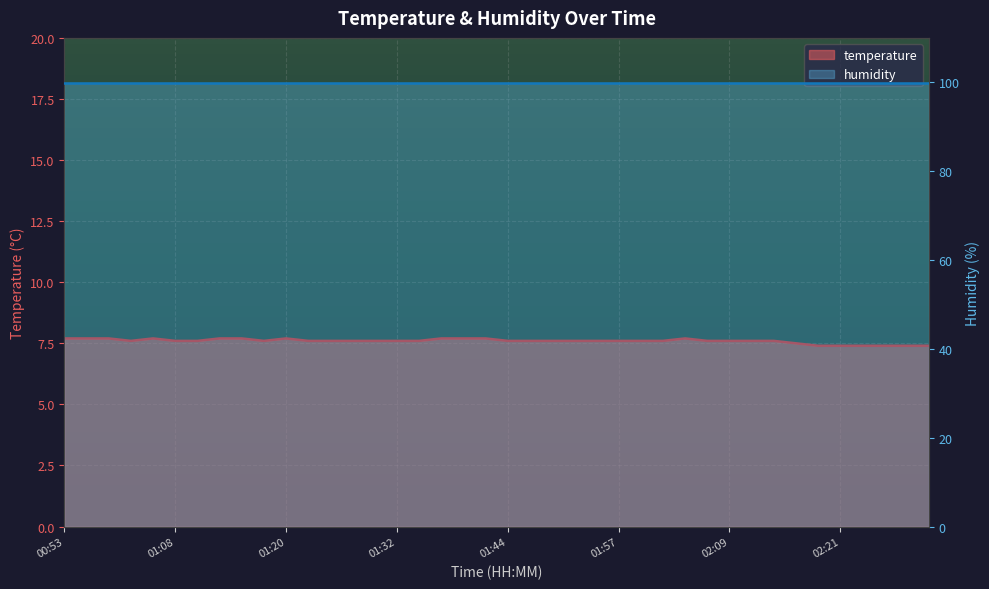

How many interior local peaks (higher than both neighbors) does the data have?

3